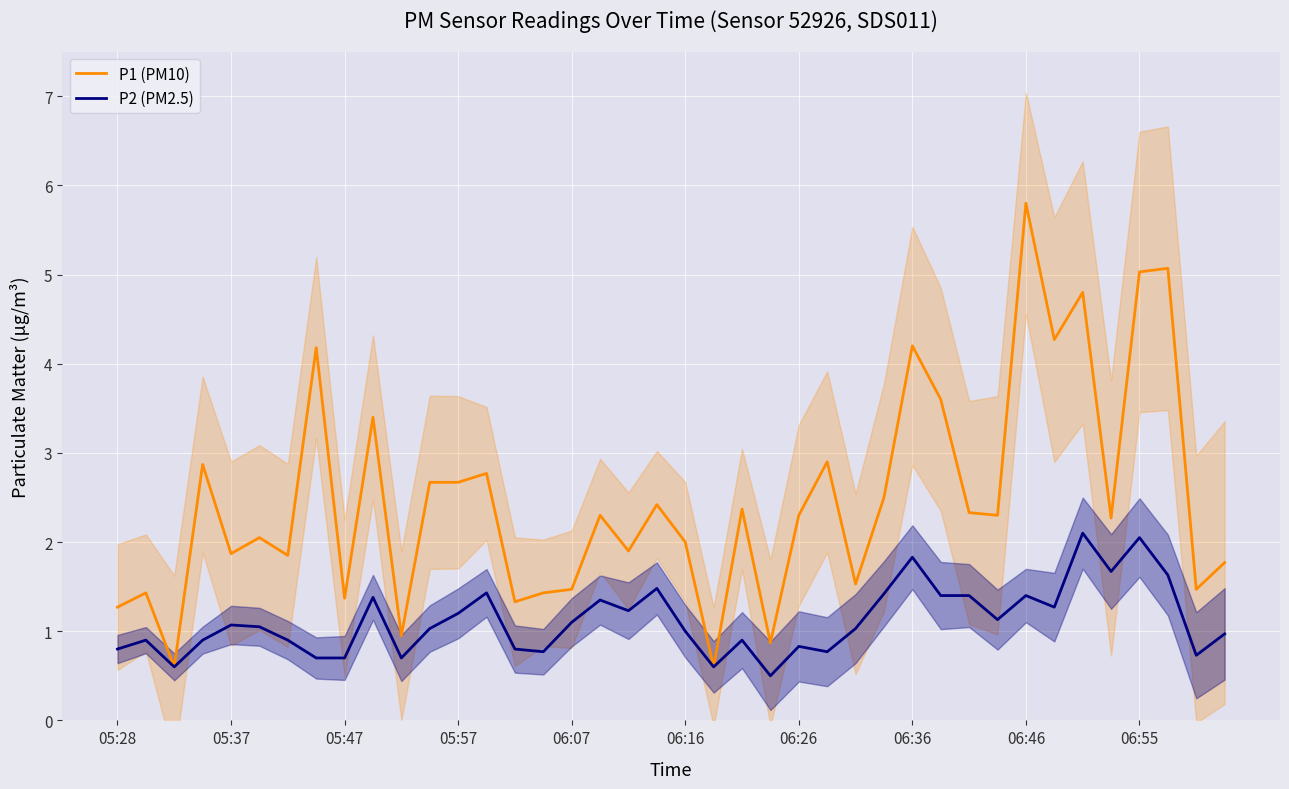

Between 17 and 26, which series saw the biggest shift?

P1 (PM10)